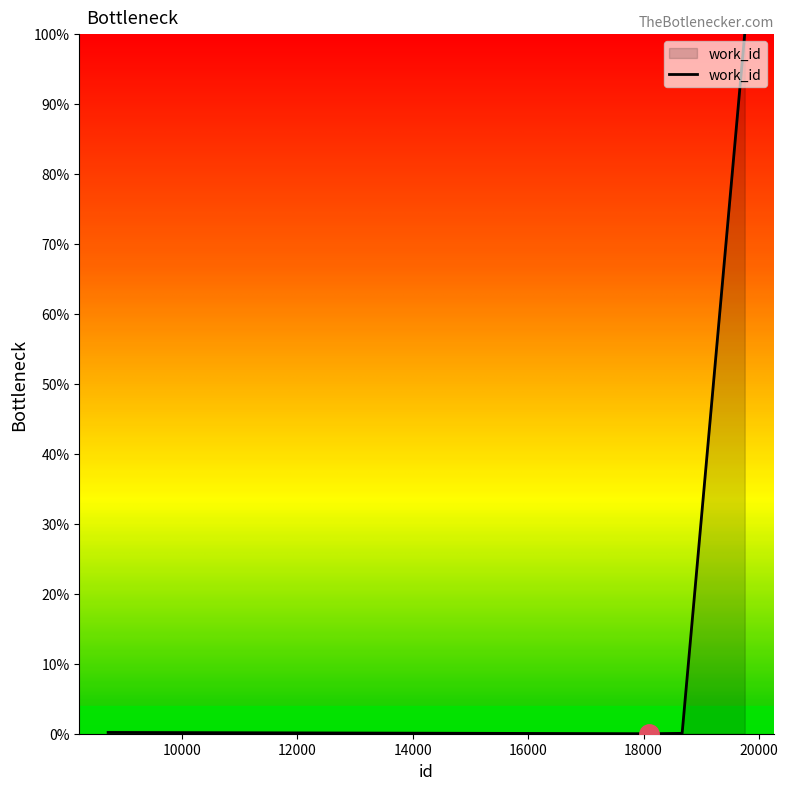

Does the chart have visible grid lines?

No